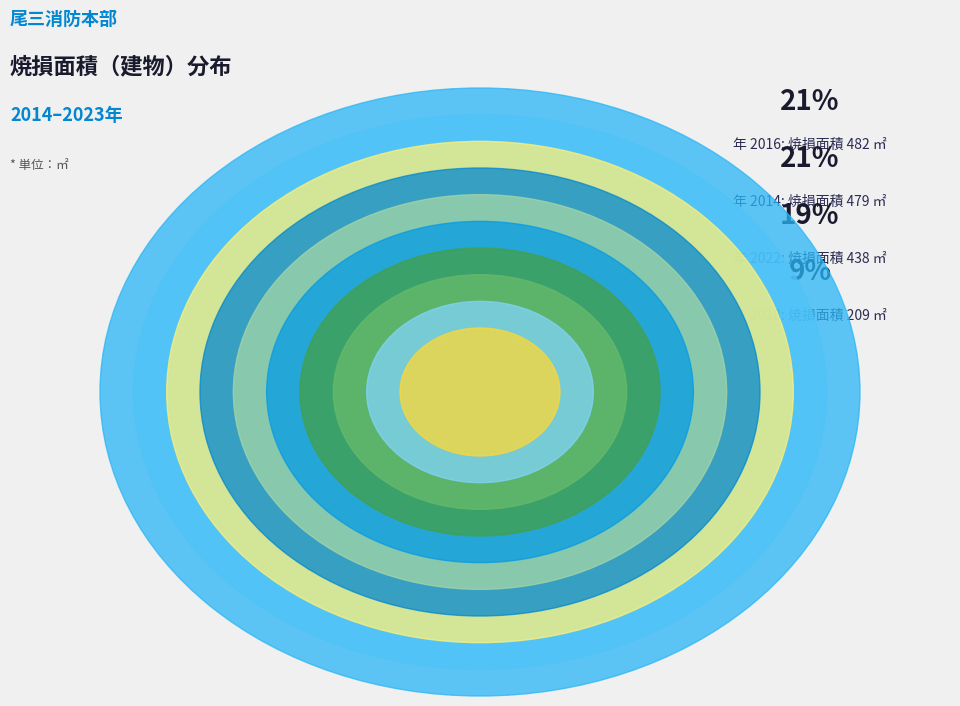

To the nearest percent, what is the difference between the largest and smallest slice percentages?

19%